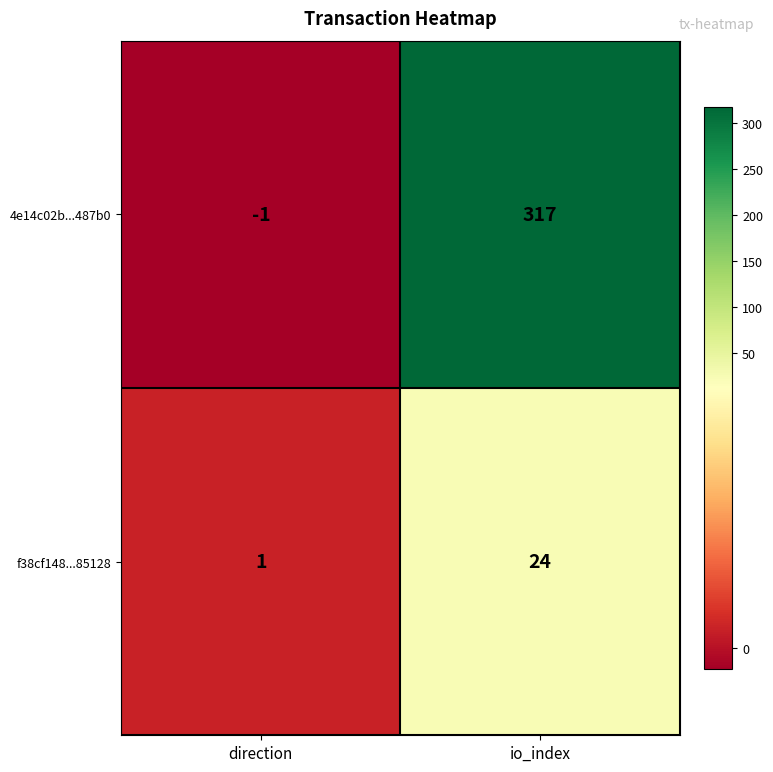

Which series has the widest spread of values?

4e14c02b...487b0